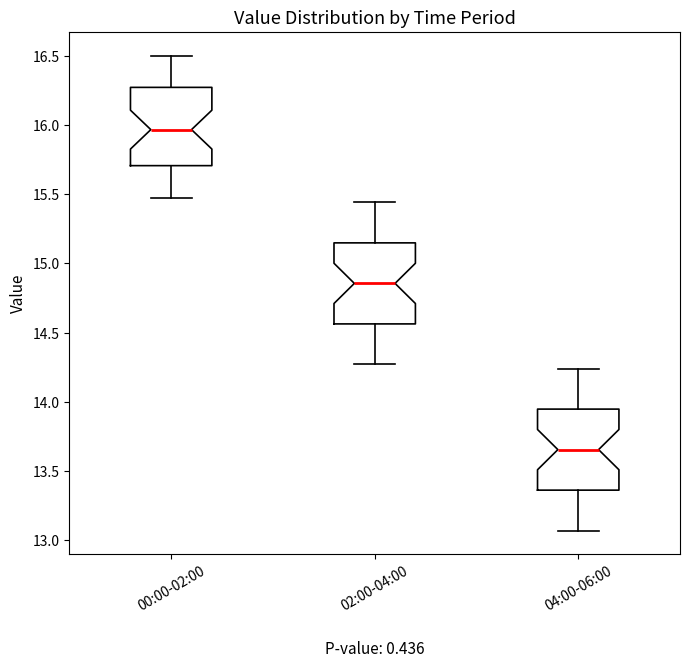

Where does the median line of the box for 00:00-02:00 sit on the y-axis? The values are not printed on the chart, so give them approximately, as read against the axis.

15.95